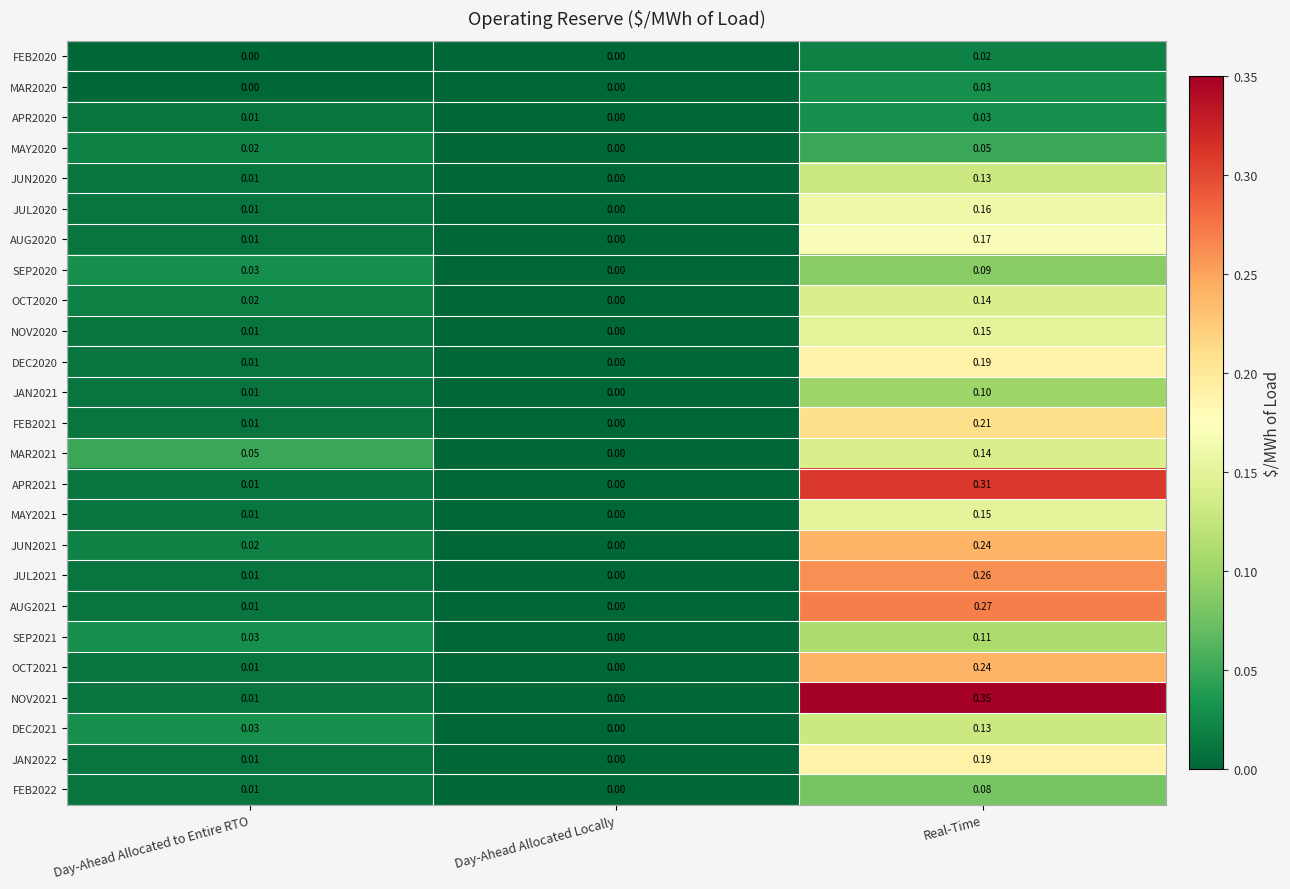

Which category has the highest value in the OCT2021 series?

Real-Time